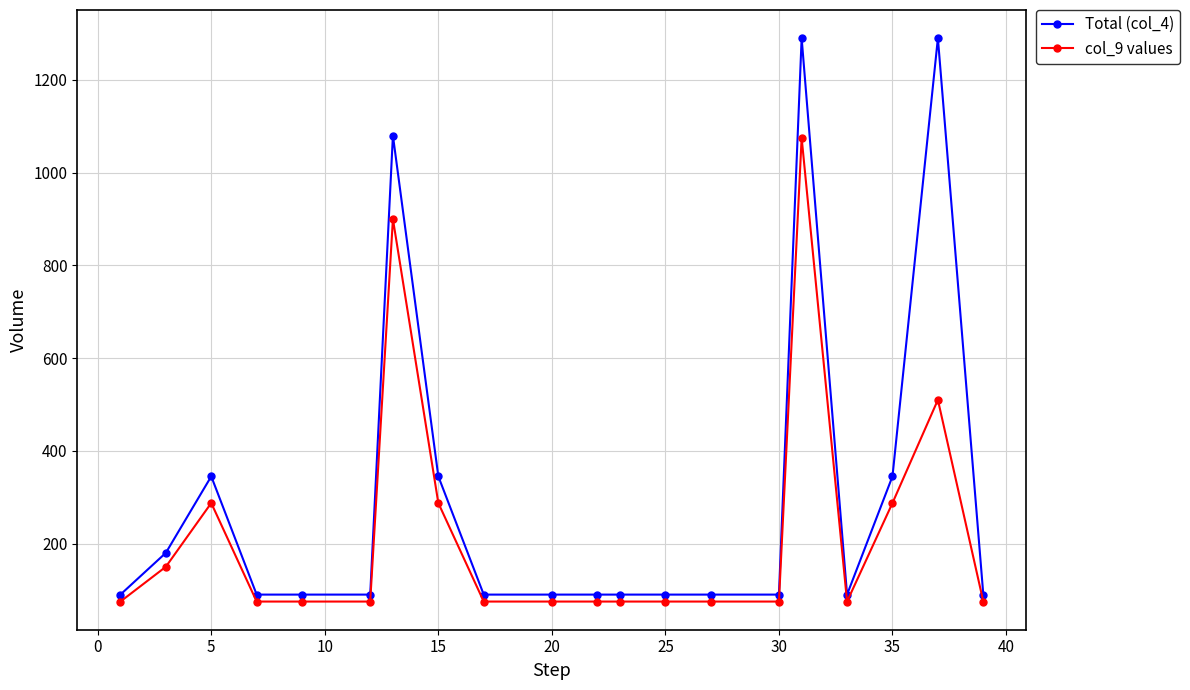

What is the value of the col_9 values point at the 1st from the left?

75.0